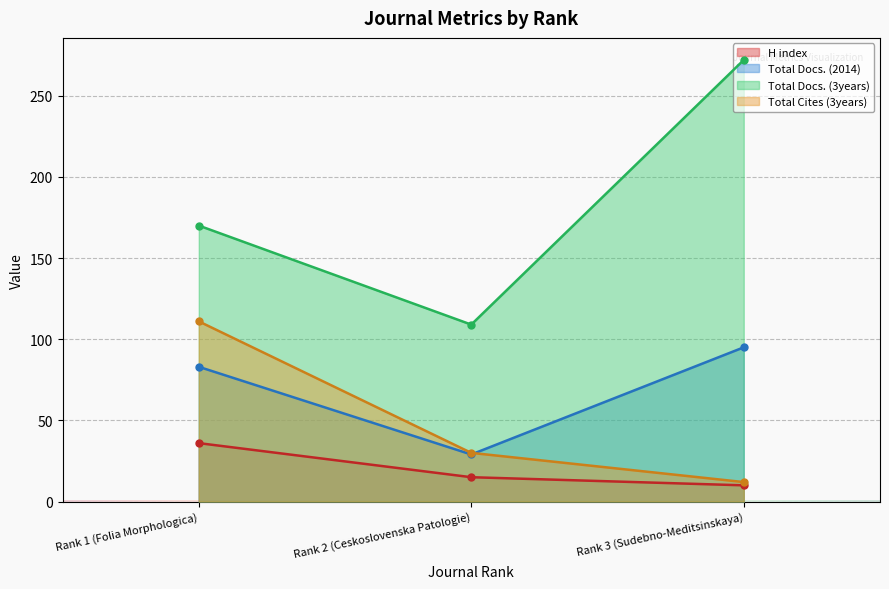

Reading right to left, list all the values displayed in this chart.

H index: Rank 3 (Sudebno-Meditsinskaya)=10	Rank 2 (Ceskoslovenska Patologie)=15	Rank 1 (Folia Morphologica)=36
Total Docs. (2014): Rank 3 (Sudebno-Meditsinskaya)=95	Rank 2 (Ceskoslovenska Patologie)=29	Rank 1 (Folia Morphologica)=83
Total Docs. (3years): Rank 3 (Sudebno-Meditsinskaya)=272	Rank 2 (Ceskoslovenska Patologie)=109	Rank 1 (Folia Morphologica)=170
Total Cites (3years): Rank 3 (Sudebno-Meditsinskaya)=12	Rank 2 (Ceskoslovenska Patologie)=30	Rank 1 (Folia Morphologica)=111